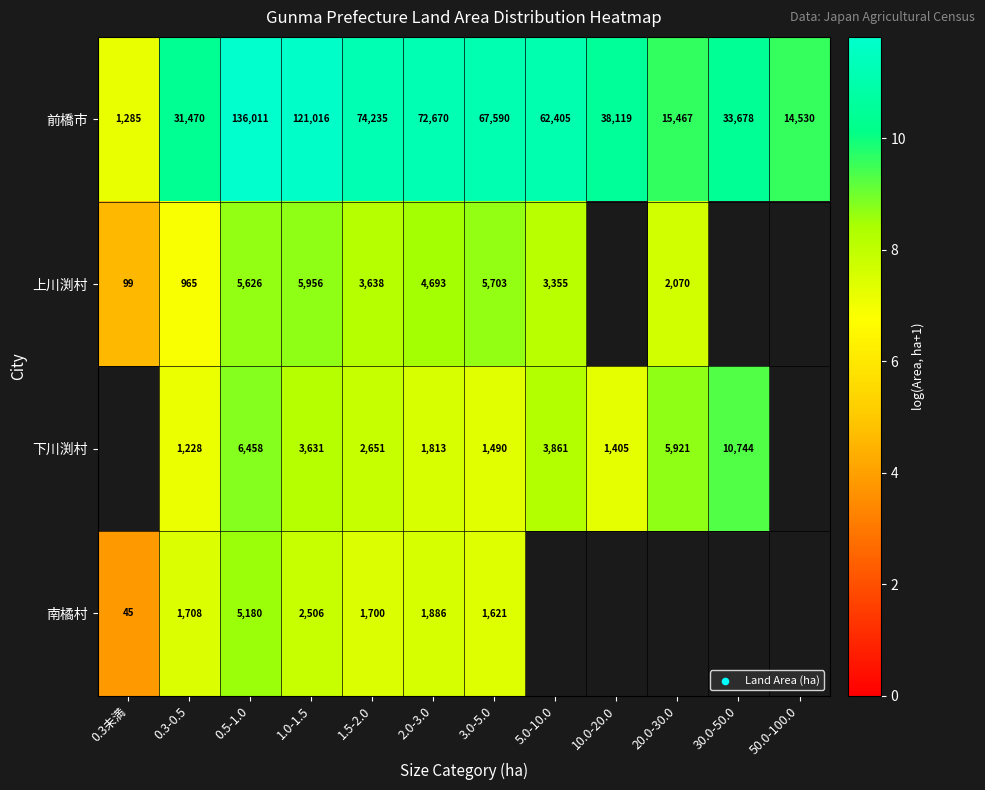

Which category has the highest value across all series?

0.5-1.0